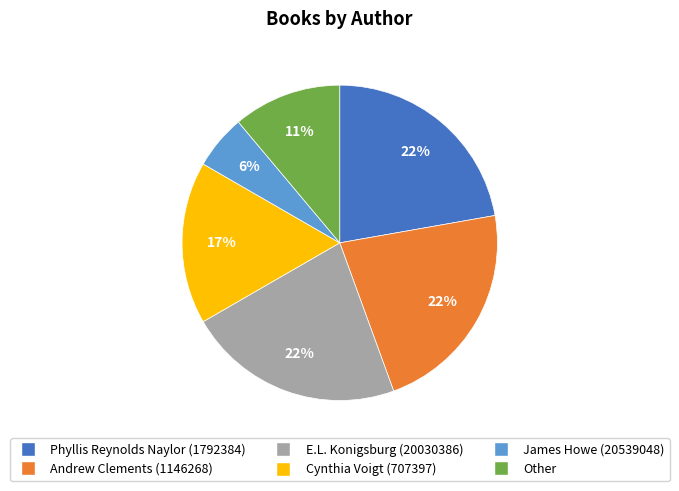

Between James Howe (20539048) and Phyllis Reynolds Naylor (1792384), which is larger?

Phyllis Reynolds Naylor (1792384)